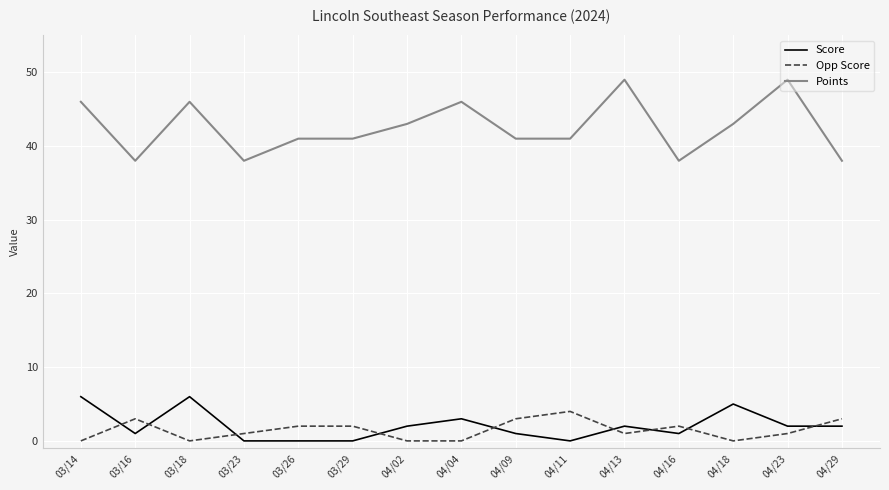

Rank the series by their maximum value, from lowest to highest.

Opp Score, Score, Points